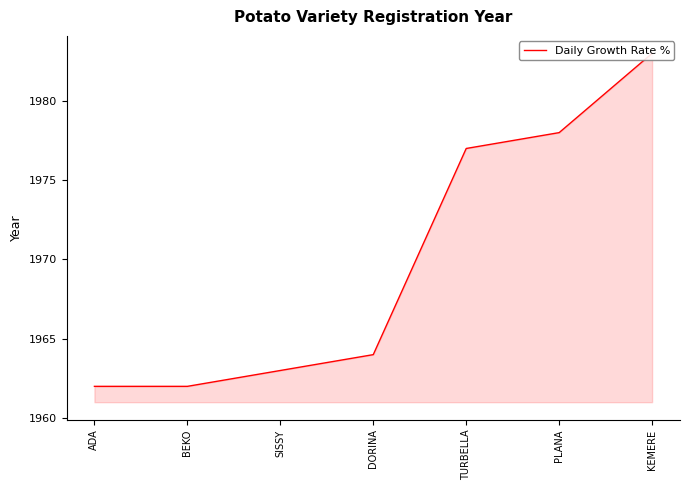

Where is the data nearest to the value 1972?

TURBELLA